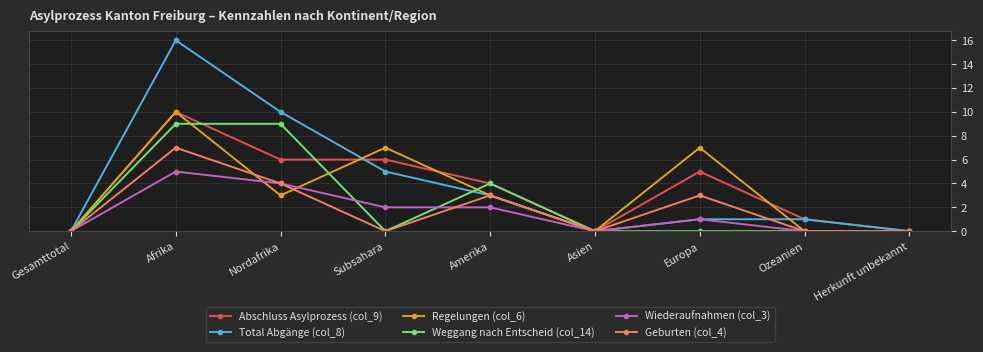

True or false: Wiederaufnahmen (col_3) and Geburten (col_4) cross at least once.

True